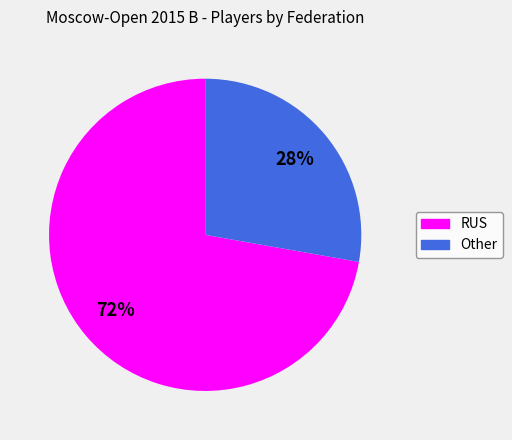

What is the ratio of the value at Other to the value at RUS?

0.4